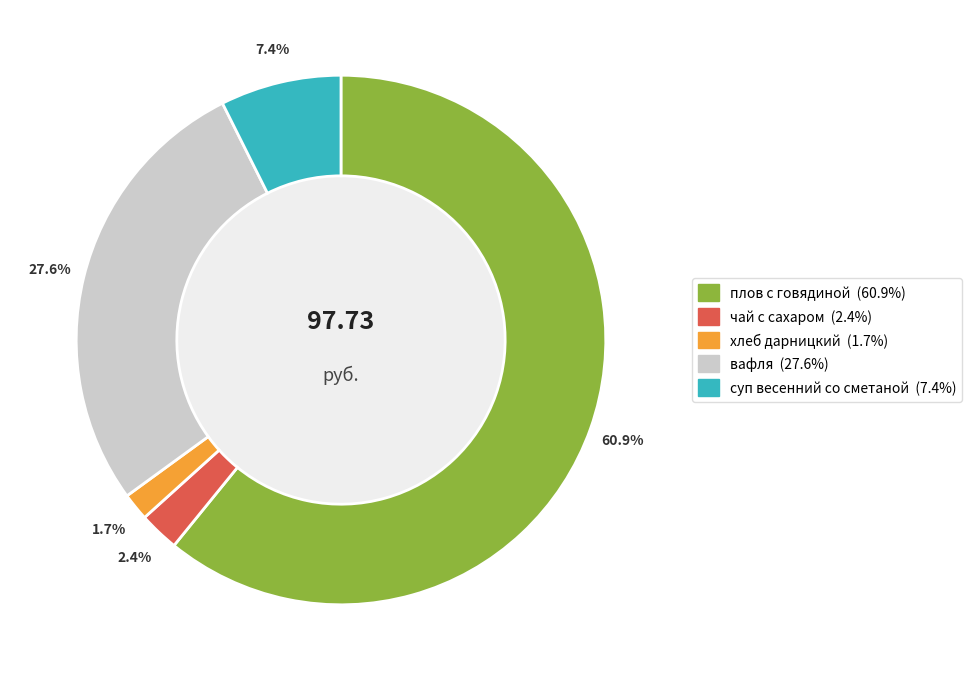

To the nearest percent, what portion does чай с сахаром represent?

2%